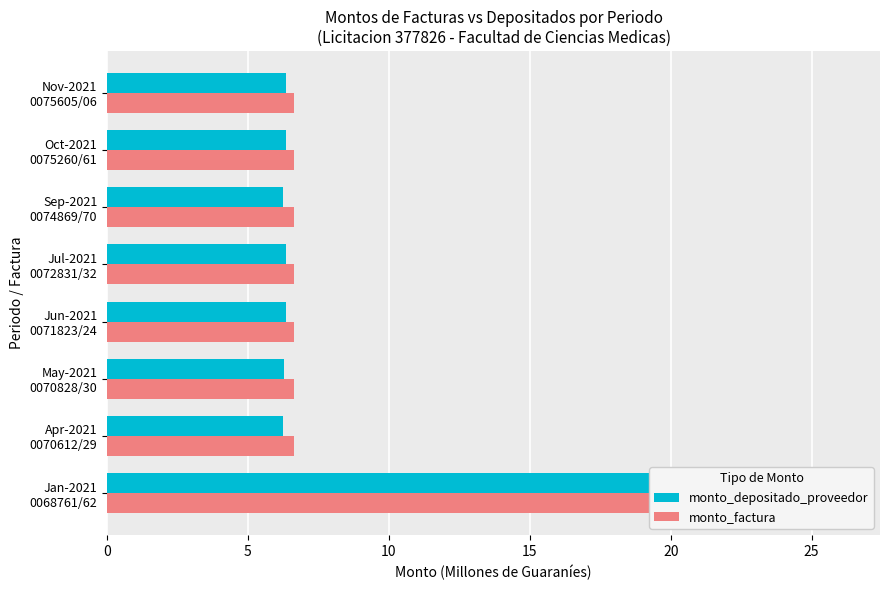

Are the bars horizontal?

Yes